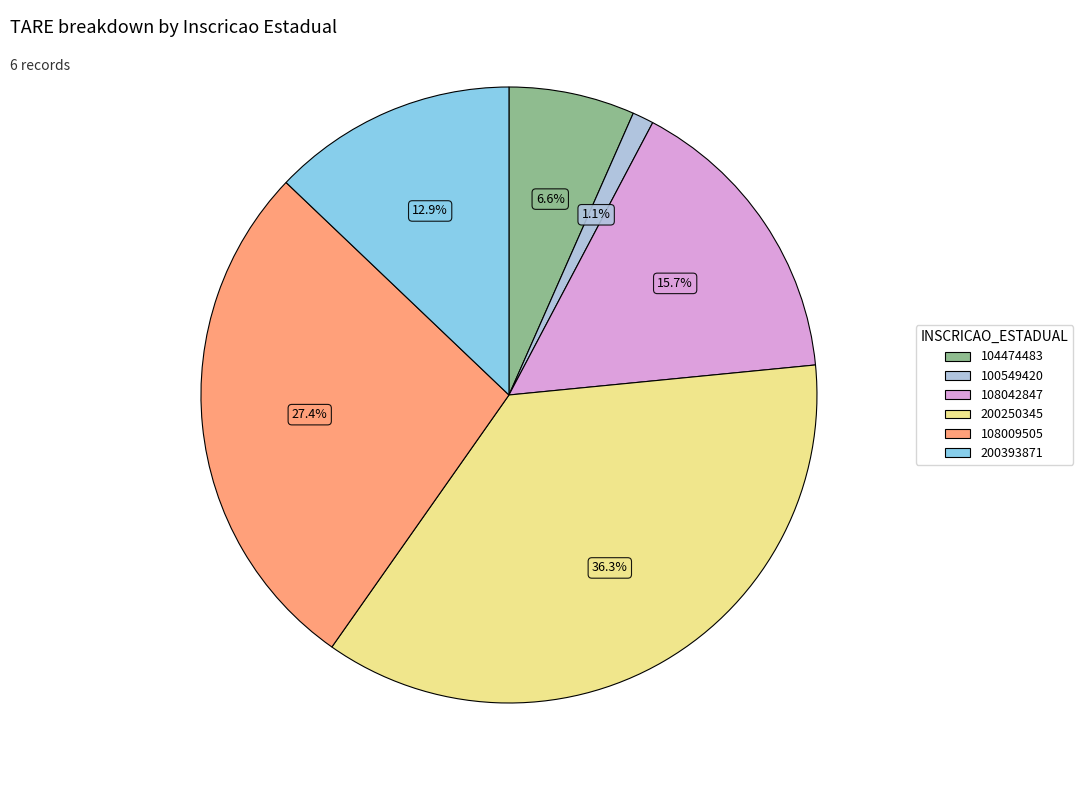

Is 108009505 the majority of the pie?

No